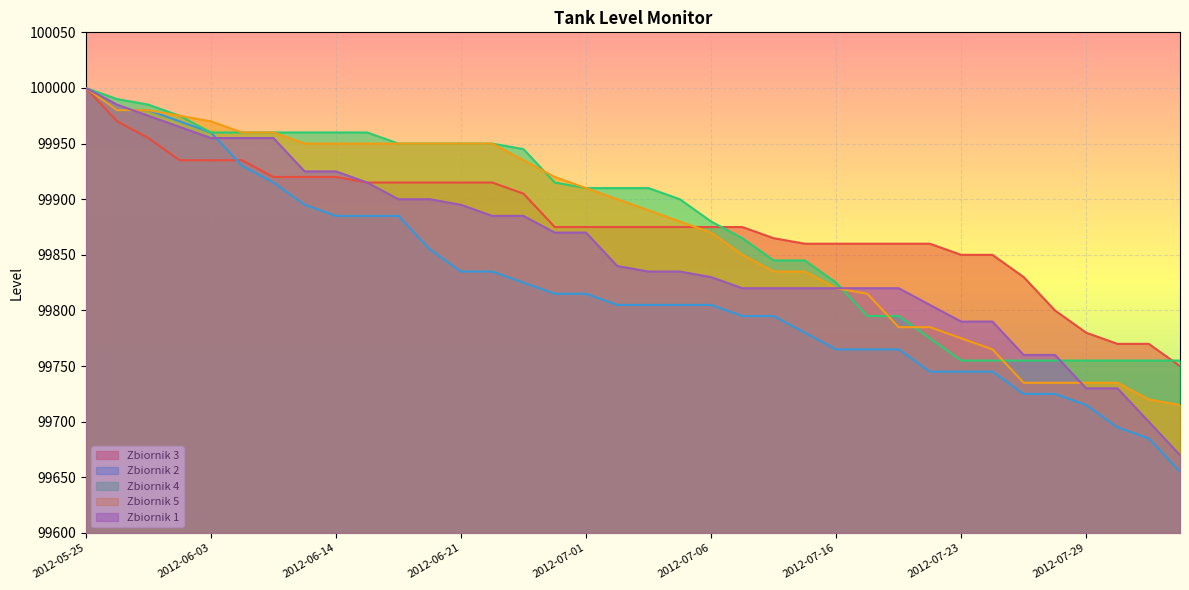

What is the value of the Zbiornik 4 point at the 2nd from the left?

99990